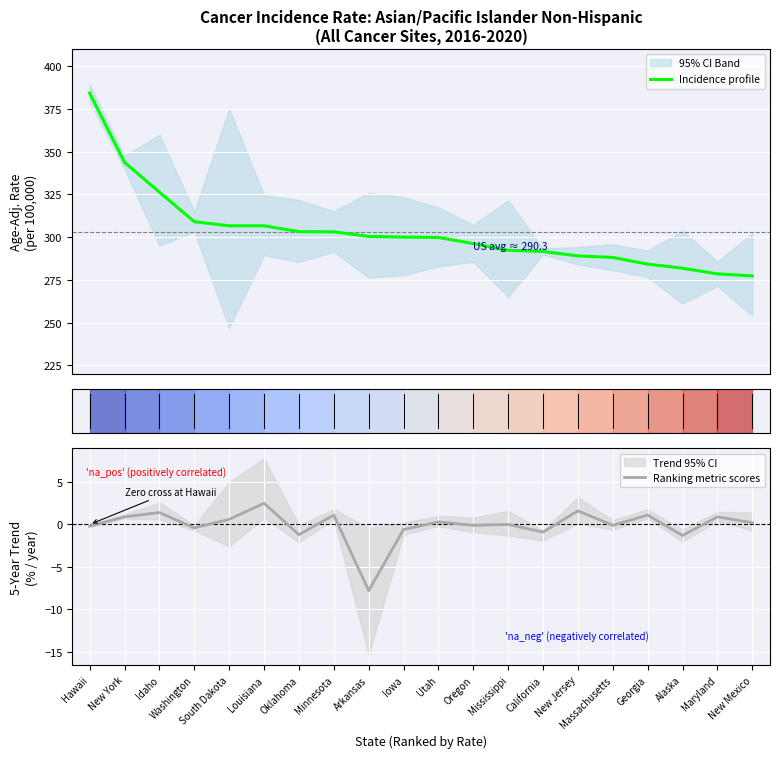

Which series changed the most between New York and Arkansas?

Incidence profile